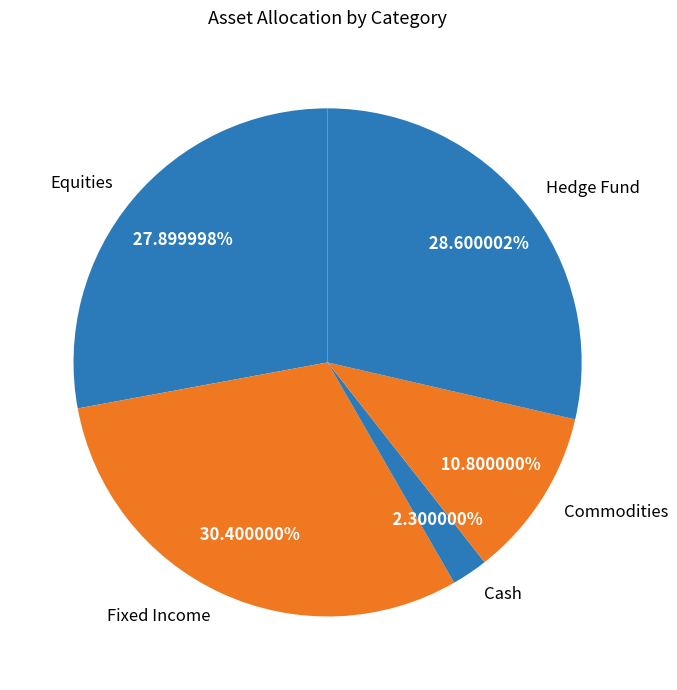

To the nearest percent, what percentage of the pie is Fixed Income?

30%